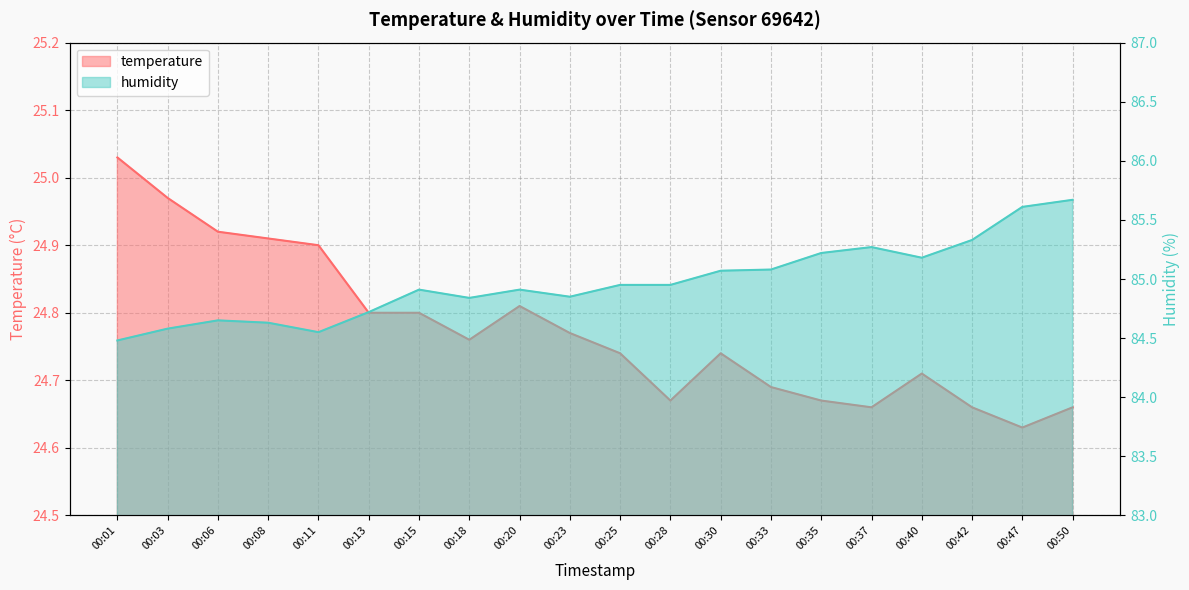

True or false: temperature and humidity intersect in this chart.

False